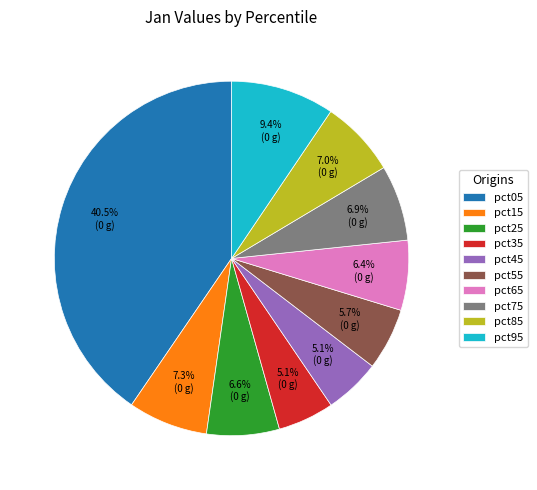

Between pct65 and pct35, which is larger?

pct65